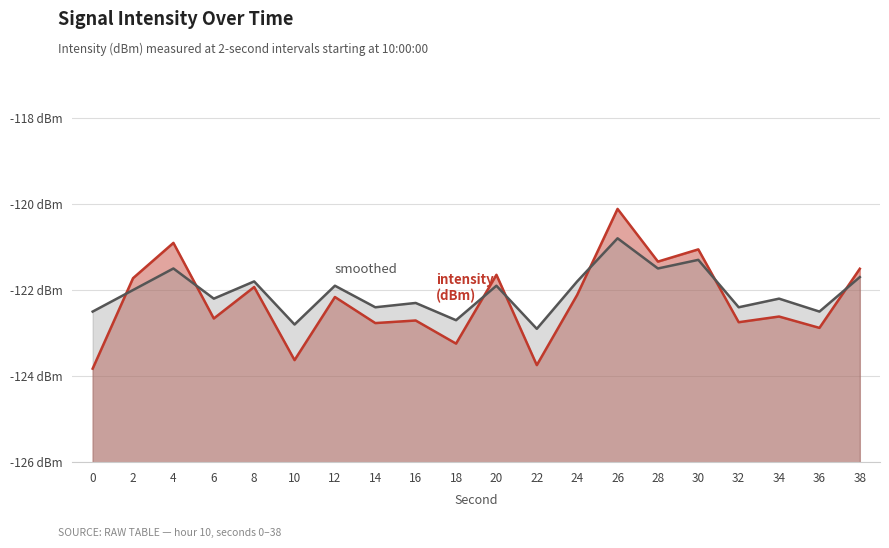

True or false: intensity(dBm) has more than 2 interior local peaks.

True